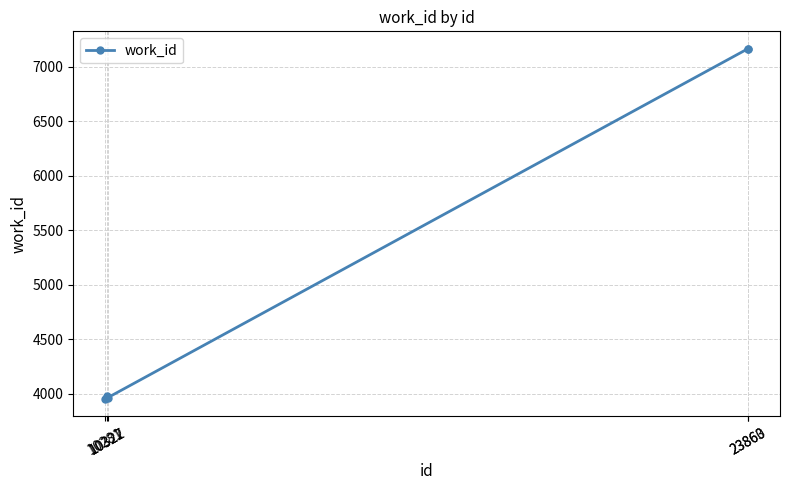

What is the change in value from 10281 to 23860?

+3209